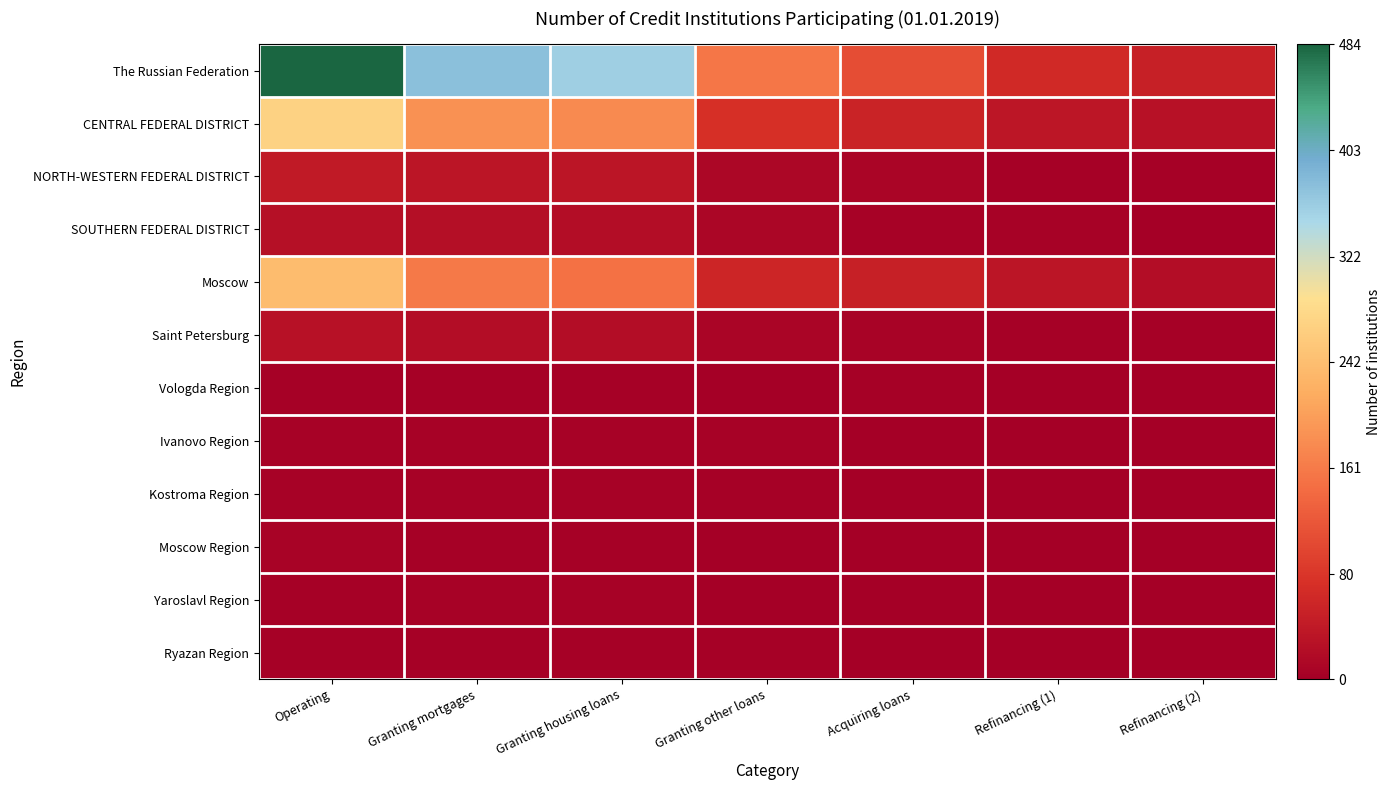

List the series in order of their peak value, lowest first.

Vologda Region, Ryazan Region, Kostroma Region, Yaroslavl Region, Ivanovo Region, Moscow Region, SOUTHERN FEDERAL DISTRICT, Saint Petersburg, NORTH-WESTERN FEDERAL DISTRICT, Moscow, CENTRAL FEDERAL DISTRICT, The Russian Federation